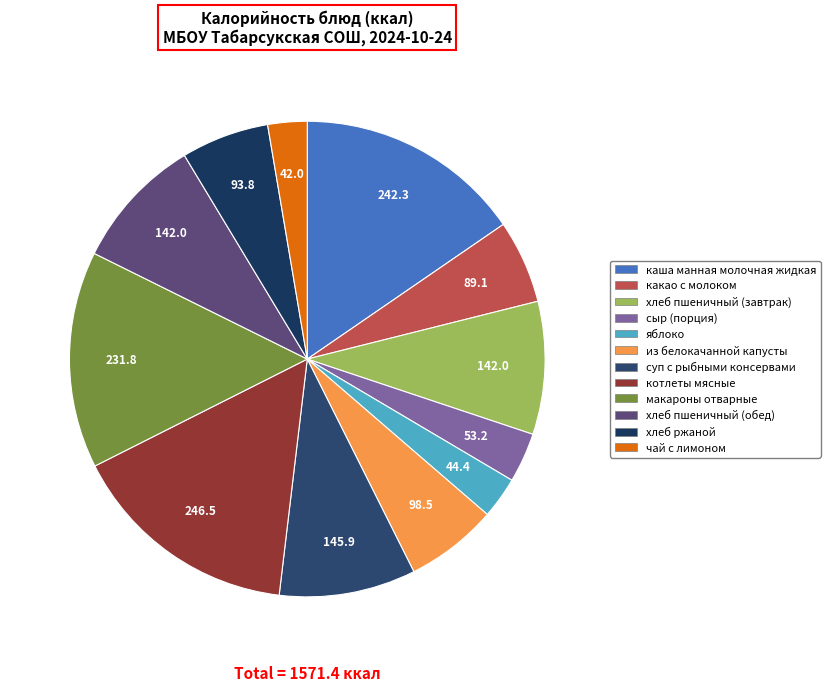

Which slice is the largest?

котлеты мясные